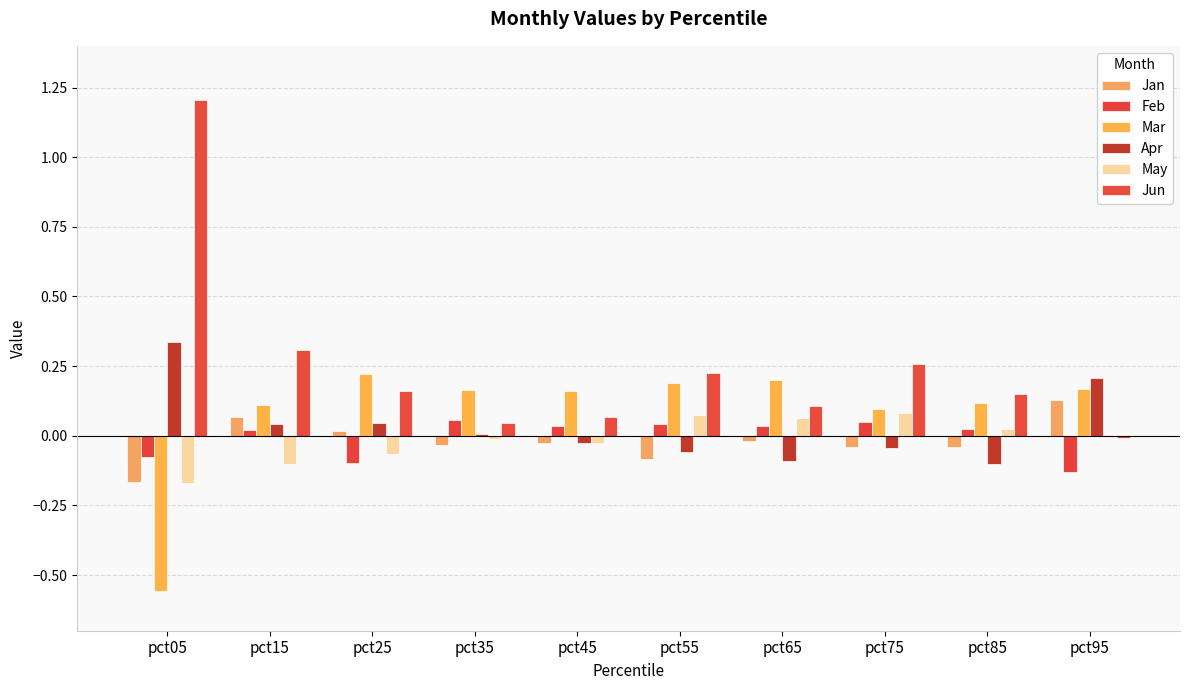

What is the spread (max minus min) of values at pct35?

0.2